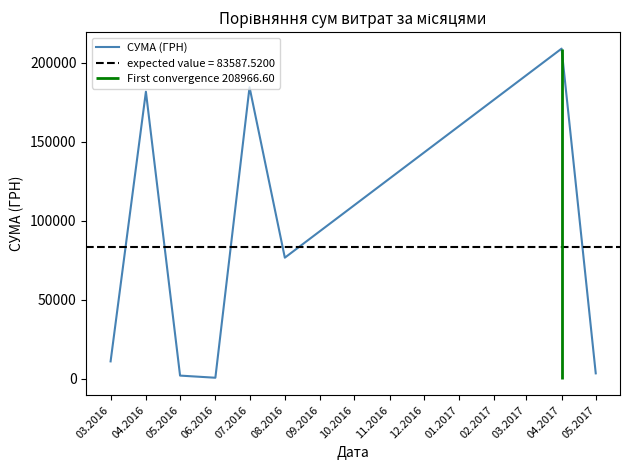

What is the change in value from 06.2016 to 08.2016?

+76016.8